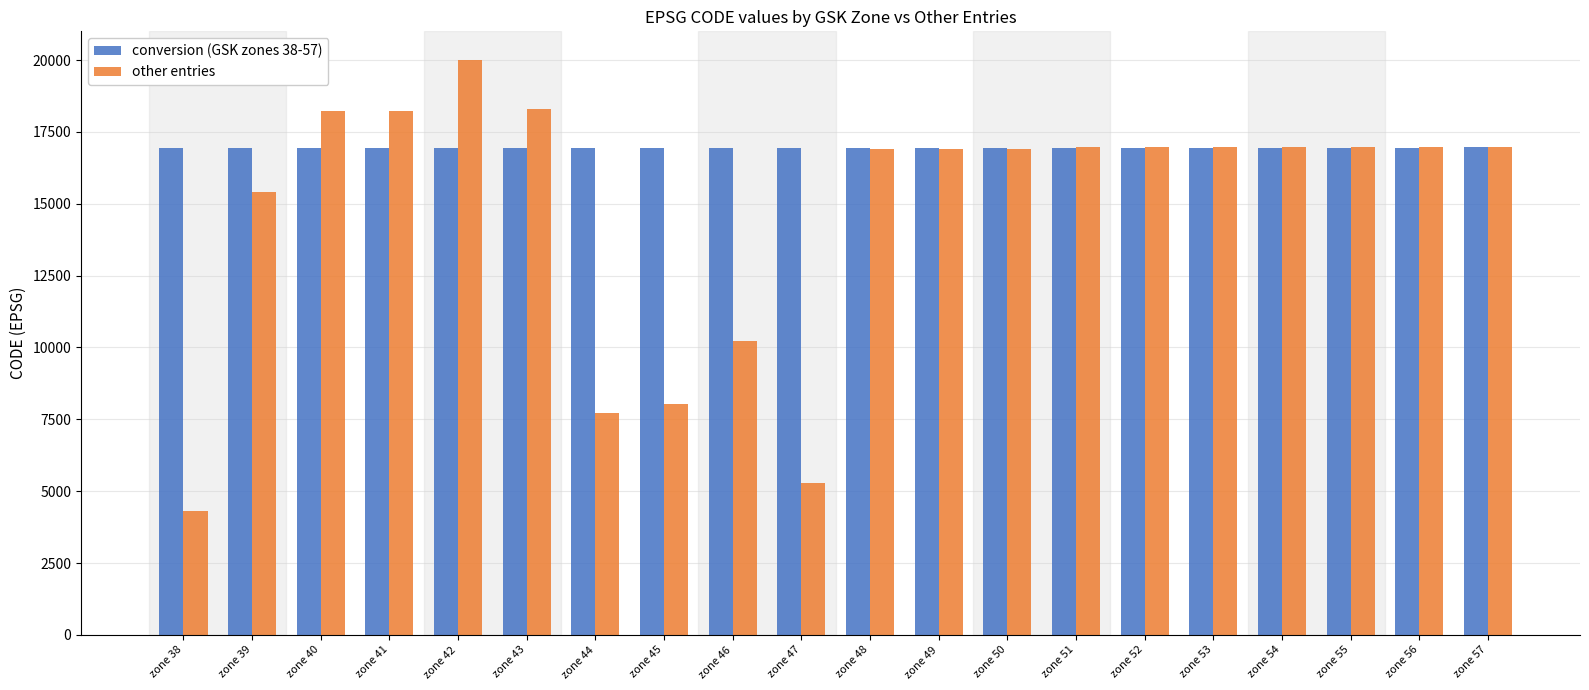

Which series has the largest range (max minus min)?

other entries